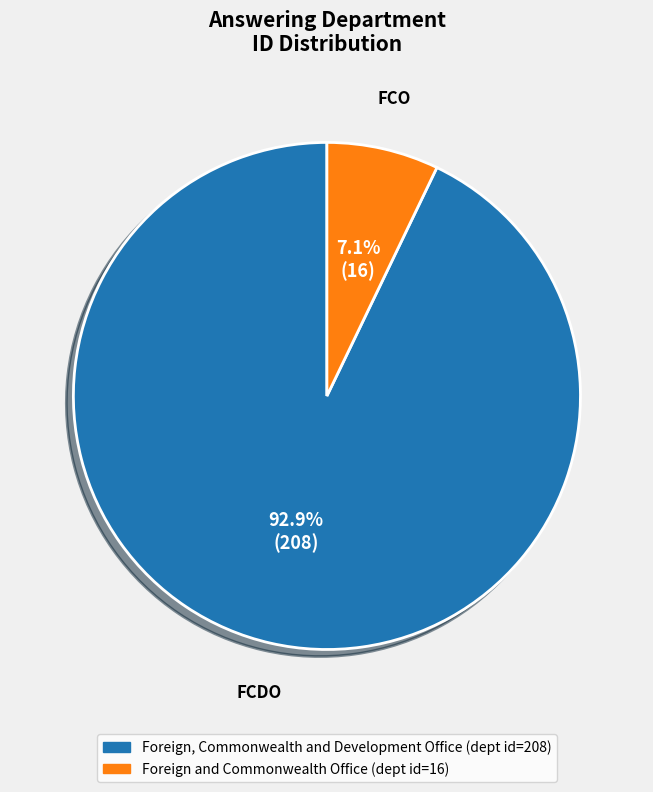

To the nearest percent, what is the average slice percentage?

50%